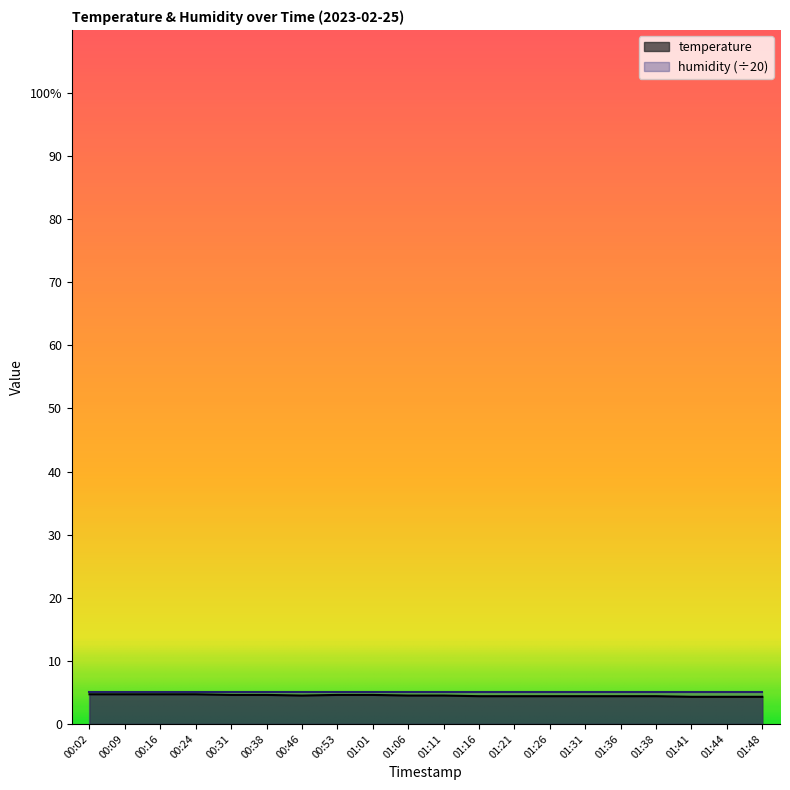

What is the difference between the maximum and minimum values?

0.4